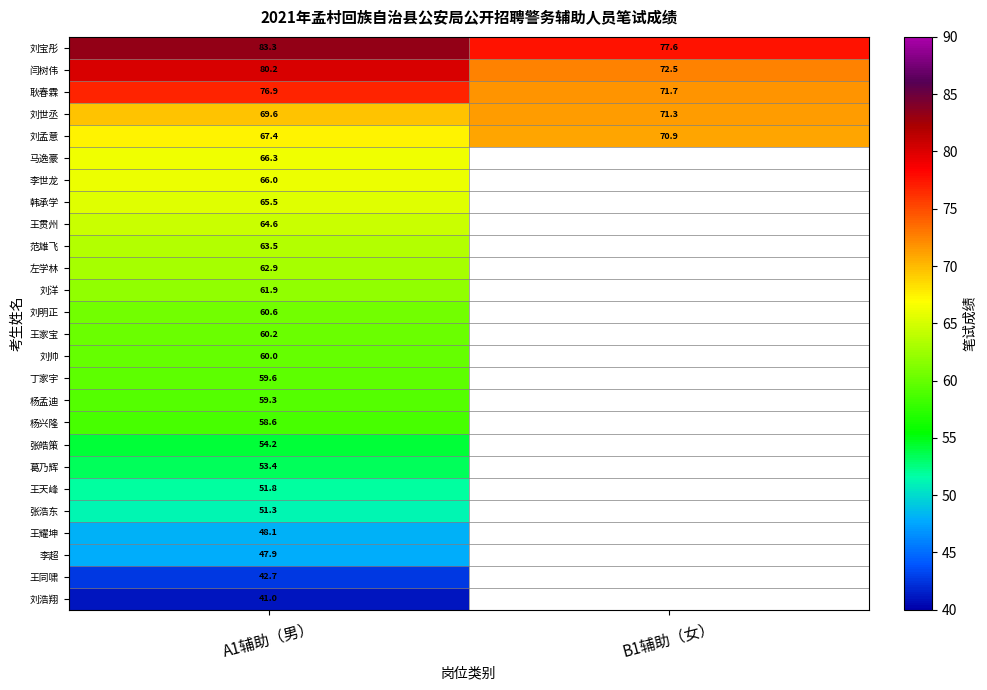

What is the difference between the 闫树伟 values at B1辅助（女） and A1辅助（男）?

7.7